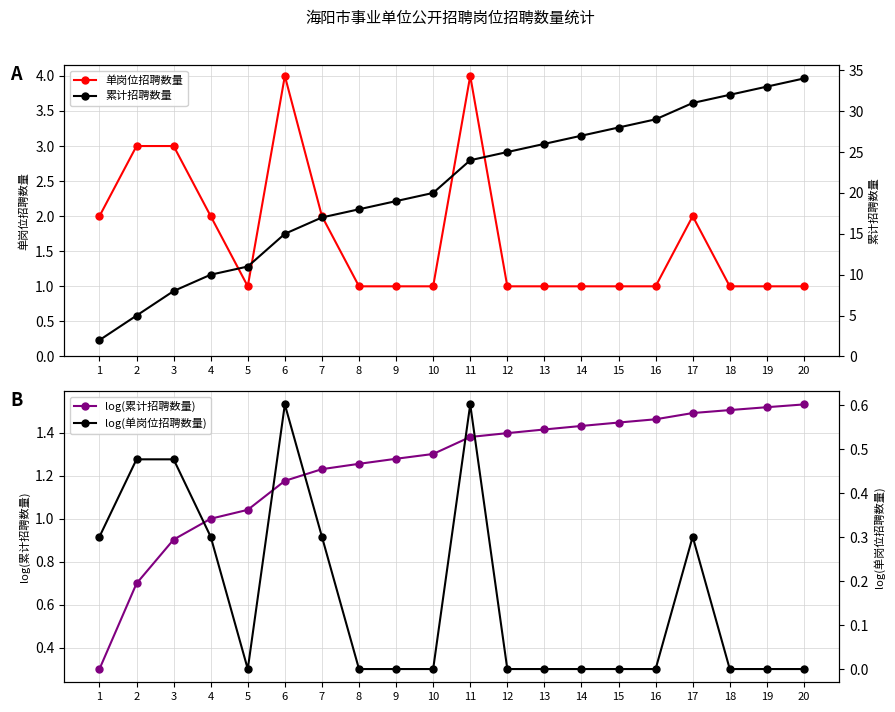

Rank the categories by log(累计招聘数量) value from lowest to highest.

1, 2, 3, 4, 5, 6, 7, 8, 9, 10, 11, 12, 13, 14, 15, 16, 17, 18, 19, 20